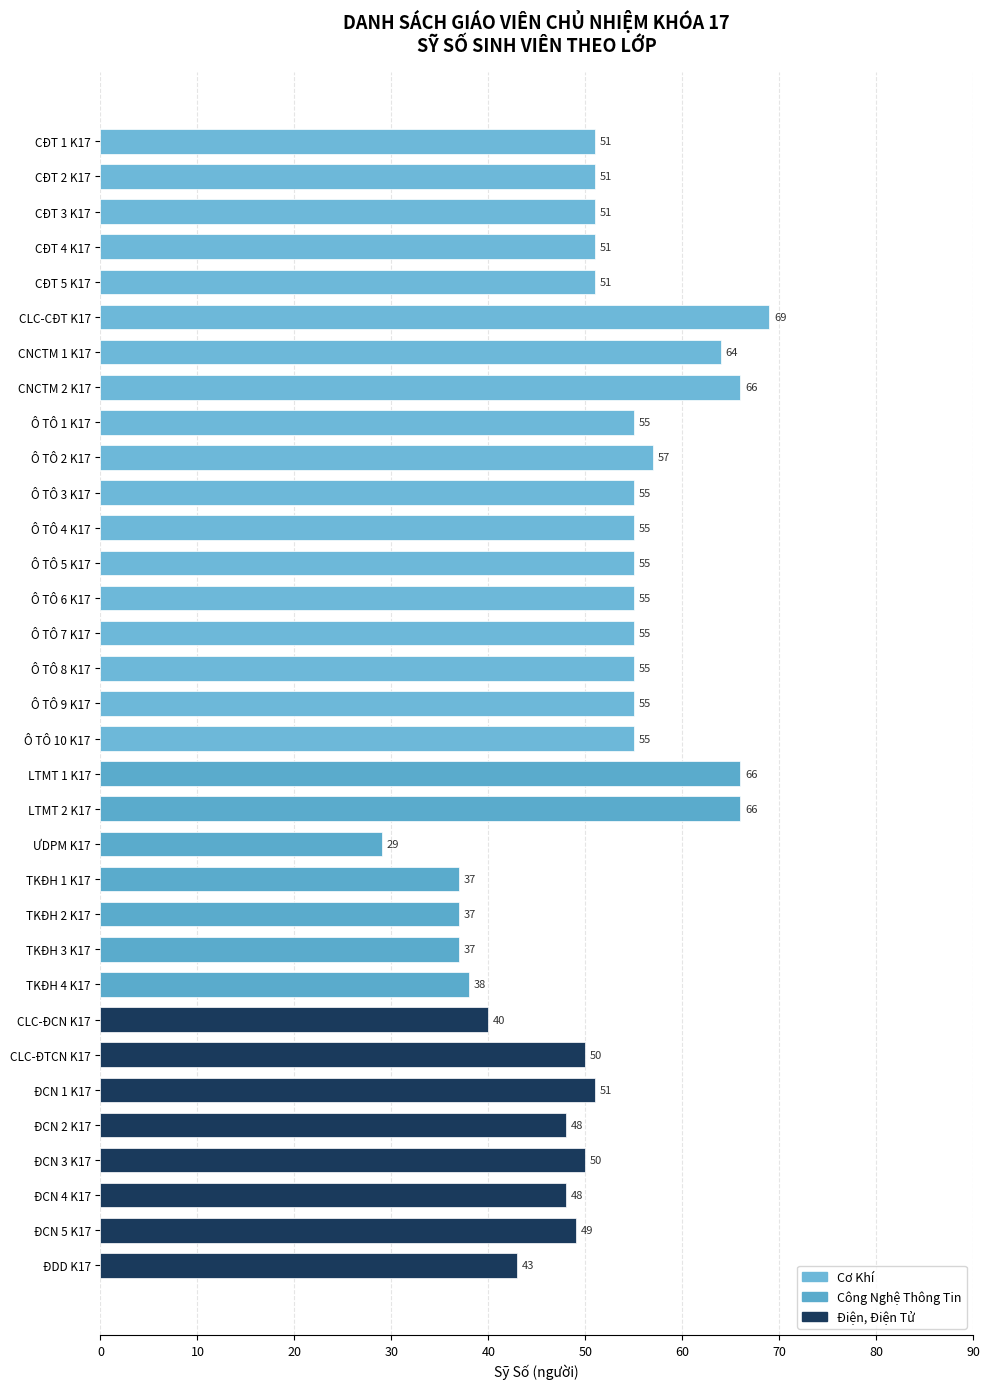

Reading bottom to top, extract all data points from this chart.

ĐDD K17=43	ĐCN 5 K17=49	ĐCN 4 K17=48	ĐCN 3 K17=50	ĐCN 2 K17=48	ĐCN 1 K17=51	CLC-ĐTCN K17=50	CLC-ĐCN K17=40	TKĐH 4 K17=38	TKĐH 3 K17=37	TKĐH 2 K17=37	TKĐH 1 K17=37	ƯDPM K17=29	LTMT 2 K17=66	LTMT 1 K17=66	Ô TÔ 10 K17=55	Ô TÔ 9 K17=55	Ô TÔ 8 K17=55	Ô TÔ 7 K17=55	Ô TÔ 6 K17=55	Ô TÔ 5 K17=55	Ô TÔ 4 K17=55	Ô TÔ 3 K17=55	Ô TÔ 2 K17=57	Ô TÔ 1 K17=55	CNCTM 2 K17=66	CNCTM 1 K17=64	CLC-CĐT K17=69	CĐT 5 K17=51	CĐT 4 K17=51	CĐT 3 K17=51	CĐT 2 K17=51	CĐT 1 K17=51